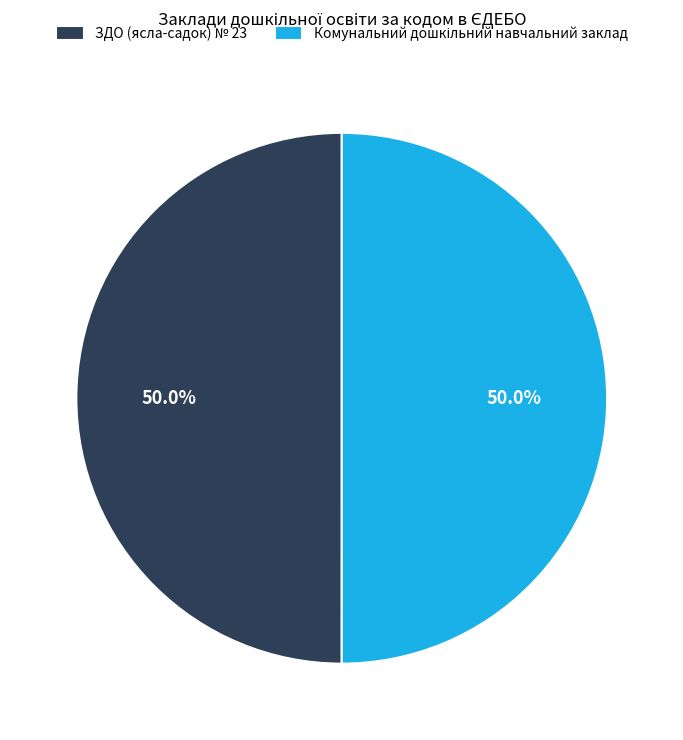

True or false: ЗДО (ясла-садок) № 23 accounts for 50% of the total.

True